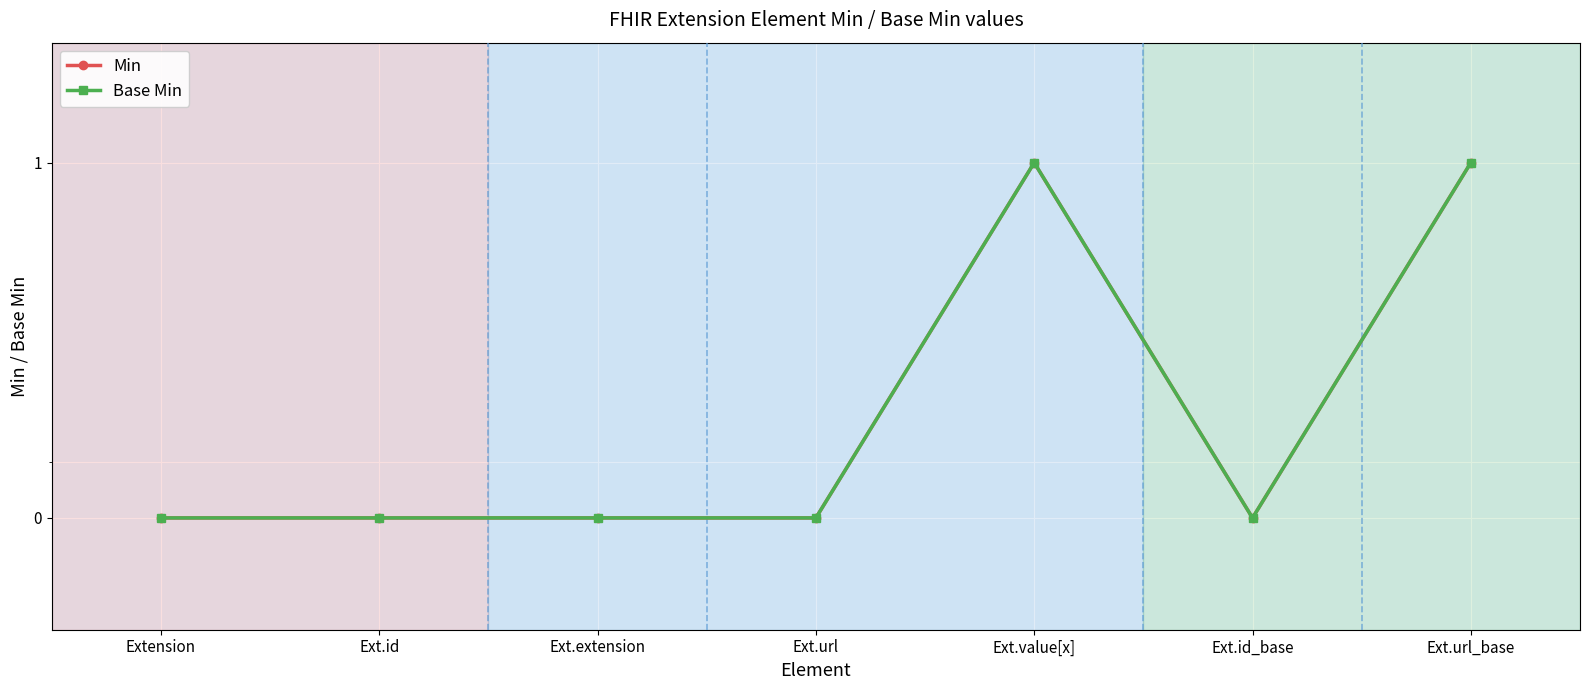

Which series has the largest total across all categories?

Min